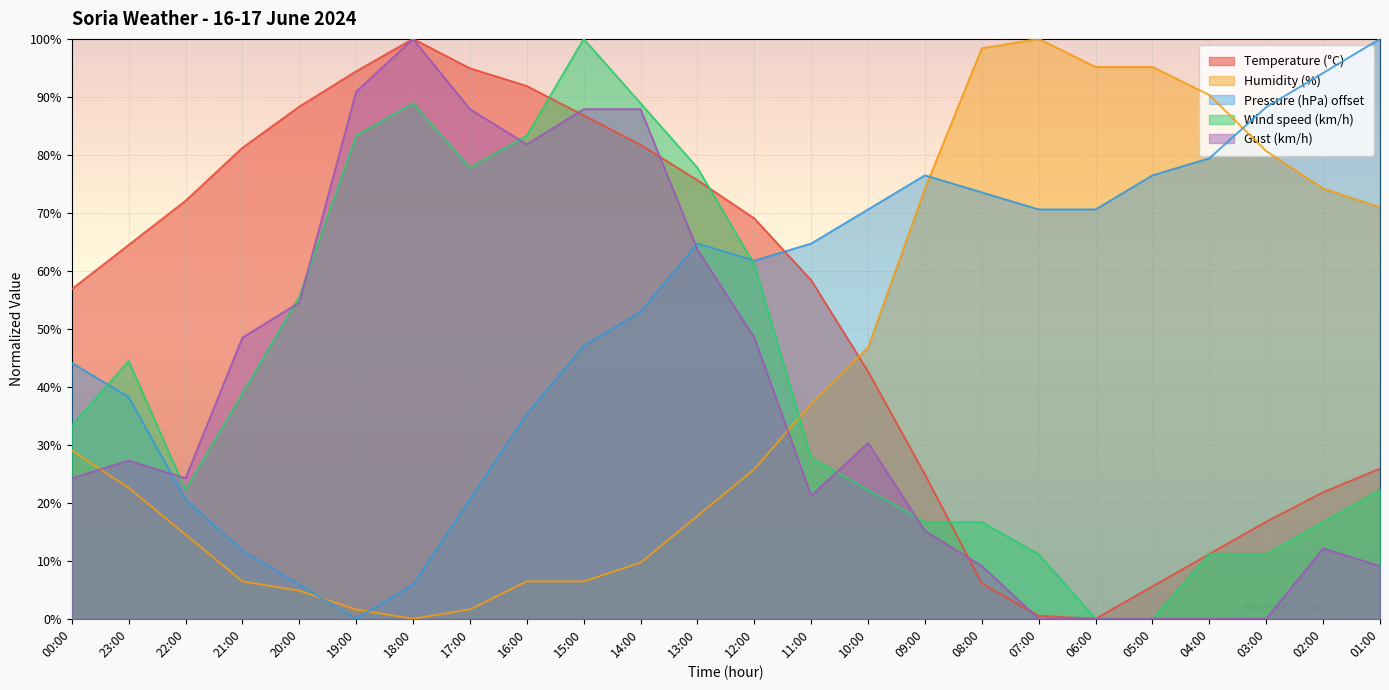

True or false: Wind speed (km/h) and Temperature (°C) intersect in this chart.

True